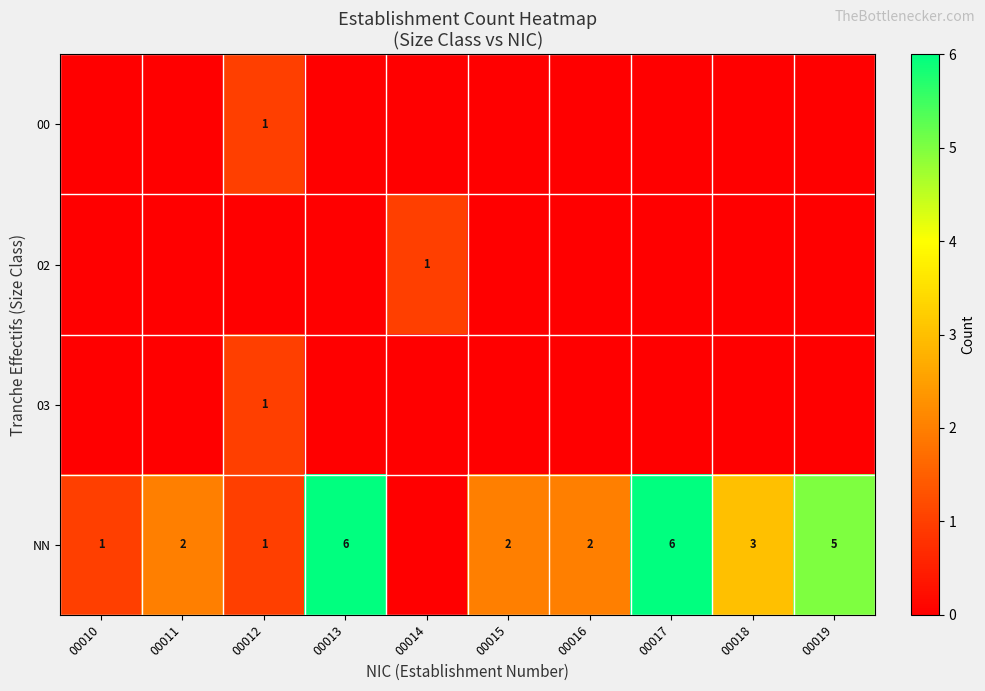

What is the average value of the NN series?

3